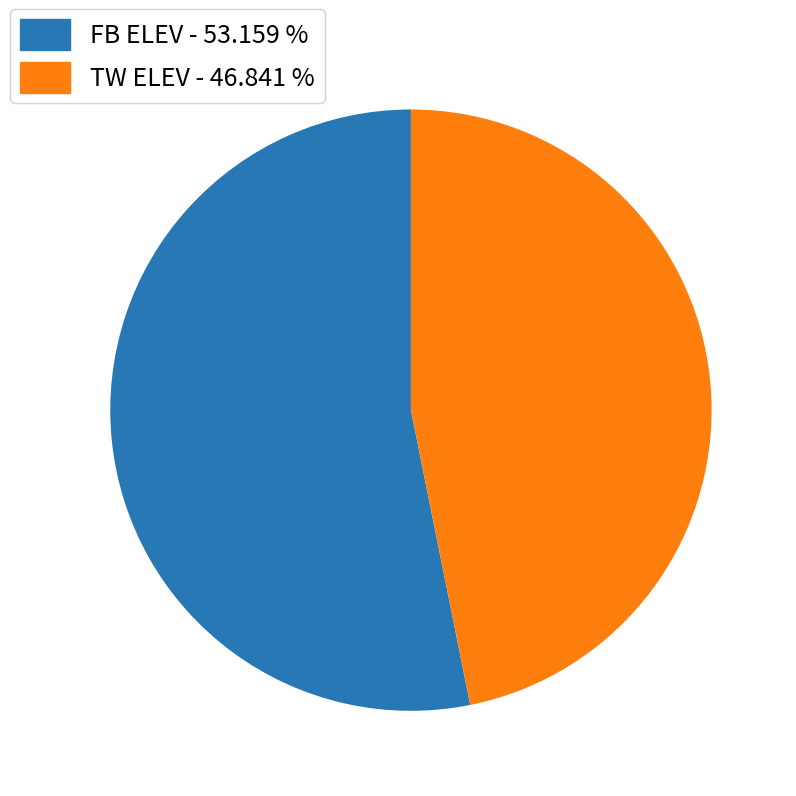

How many segments does this pie chart have?

2